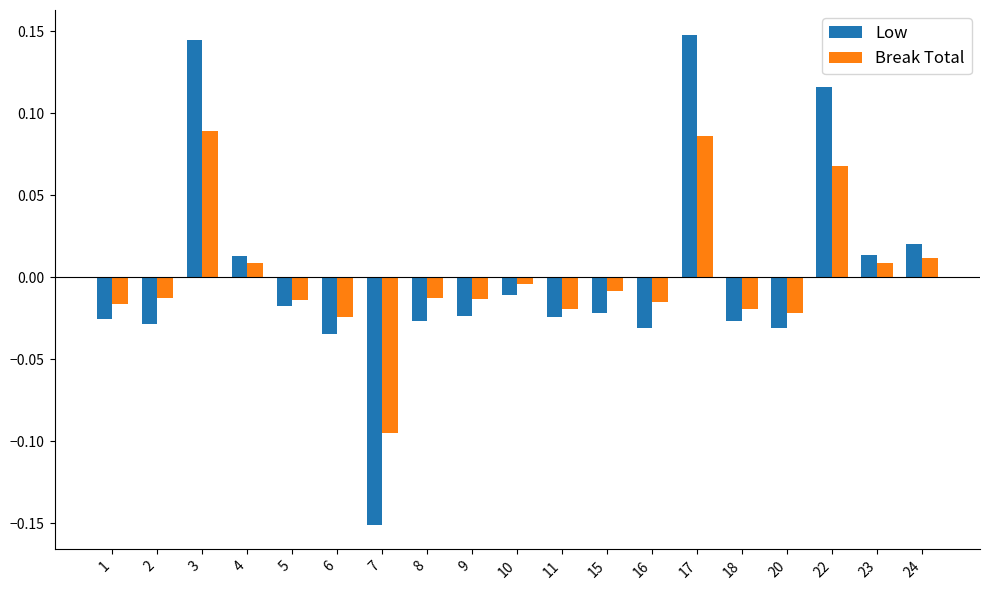

At which label is Break Total closest to 0?

10